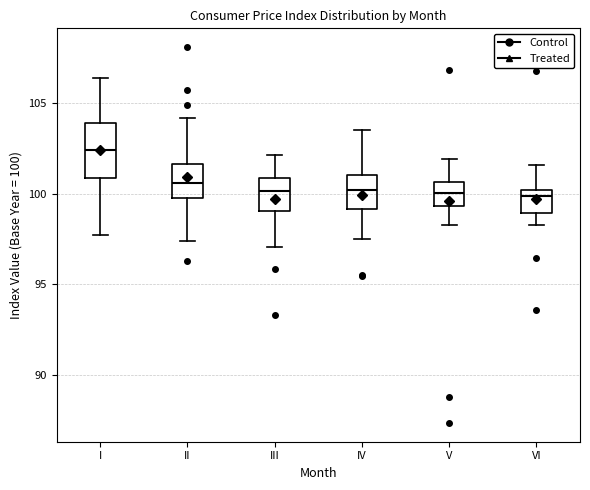

Where does the upper whisker of the box for VI end on the y-axis? The values are not printed on the chart, so give them approximately, as read against the axis.

101.5